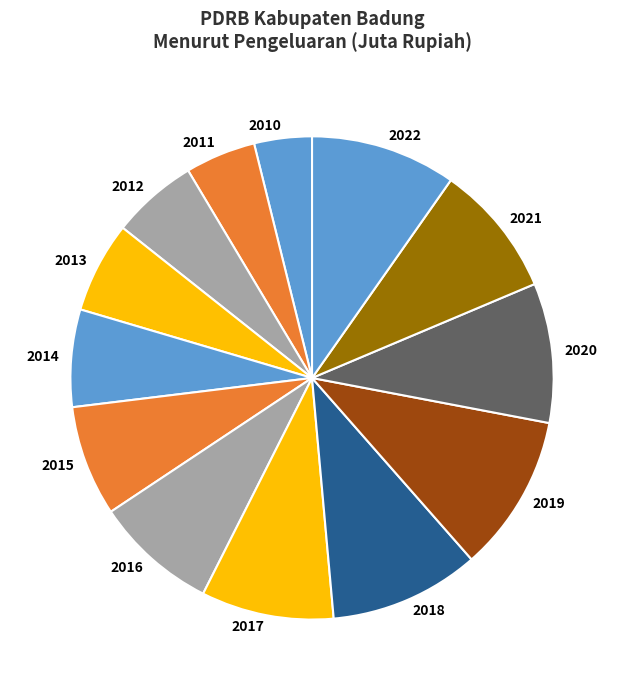

Is there any slice that represents more than half of the pie?

No